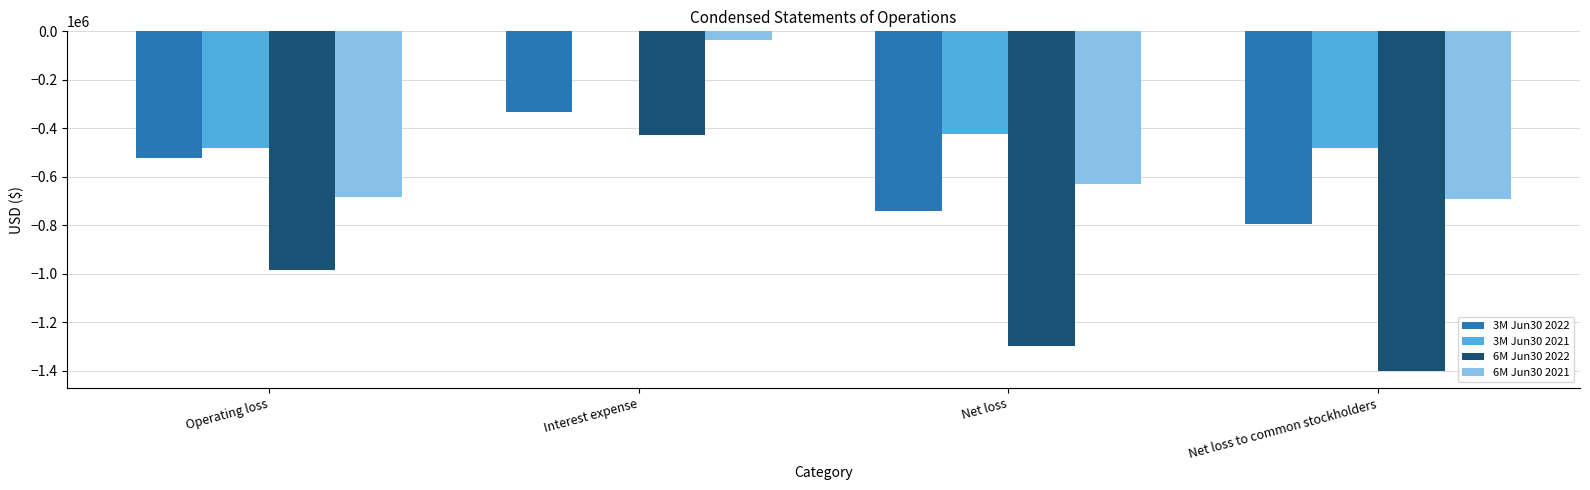

Is the value of 3M Jun30 2022 at Interest expense greater than the value of 6M Jun30 2022 at Operating loss?

Yes